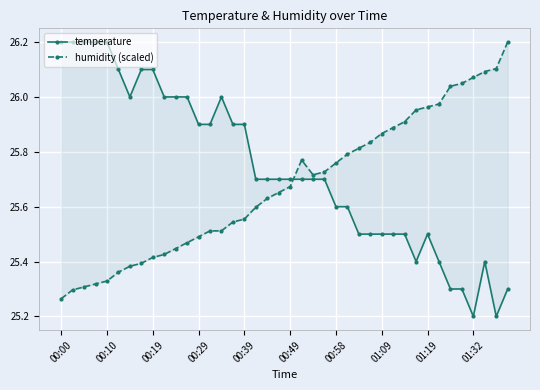

True or false: temperature has a value of 16.6 at 01:32.

False